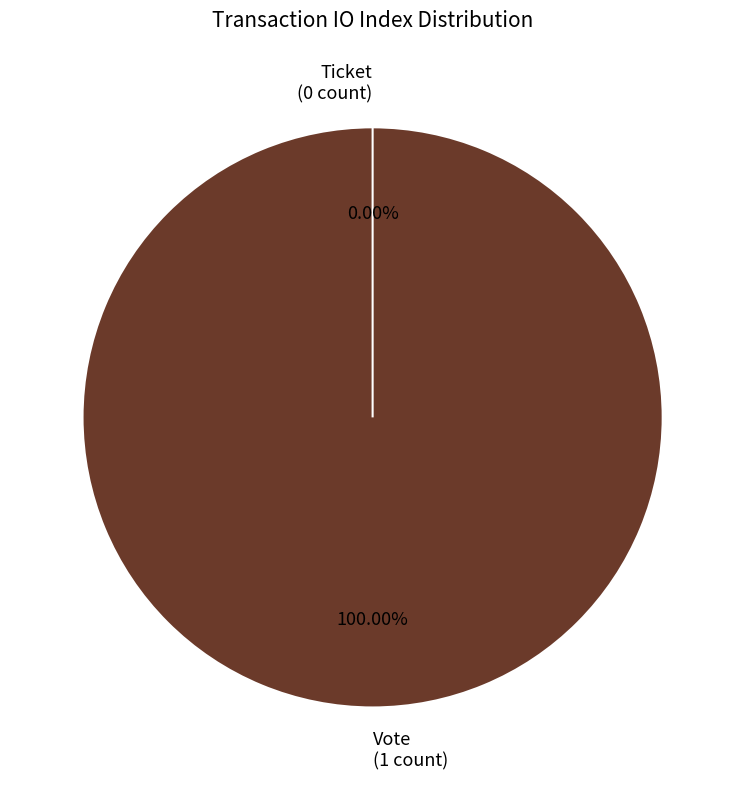

Which has a higher value, Ticket (io_index=0) or Vote (io_index=1)?

Vote (io_index=1)